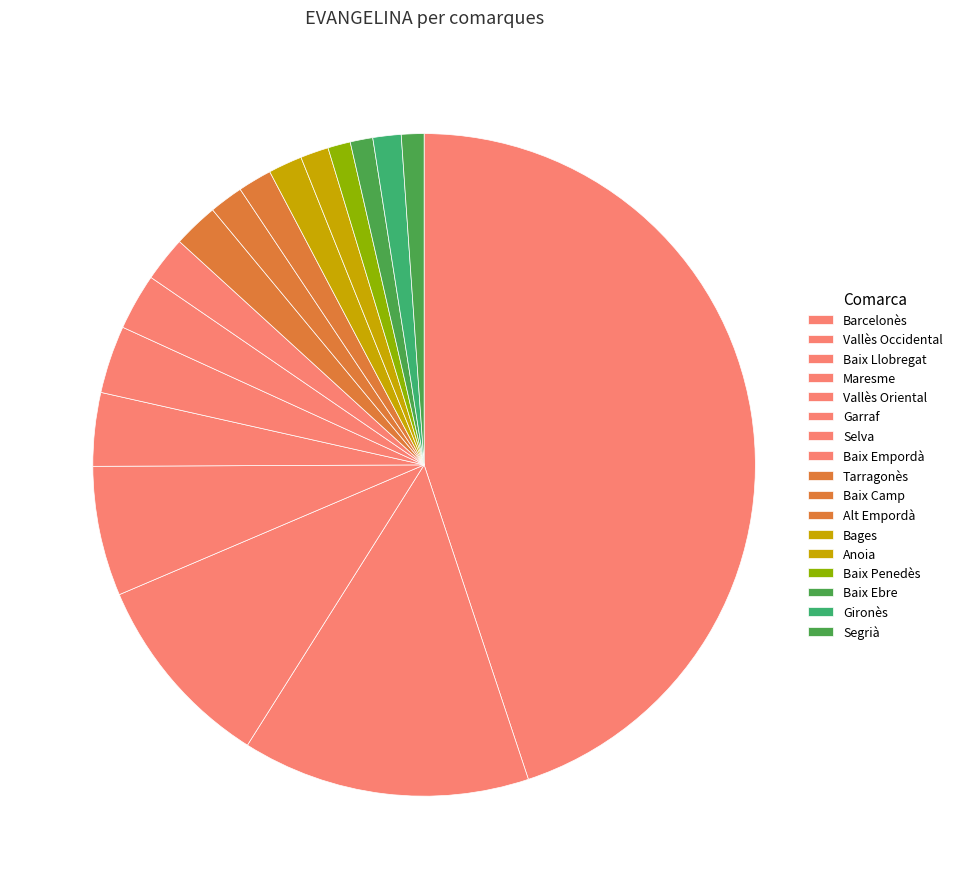

How many segments does this pie chart have?

17